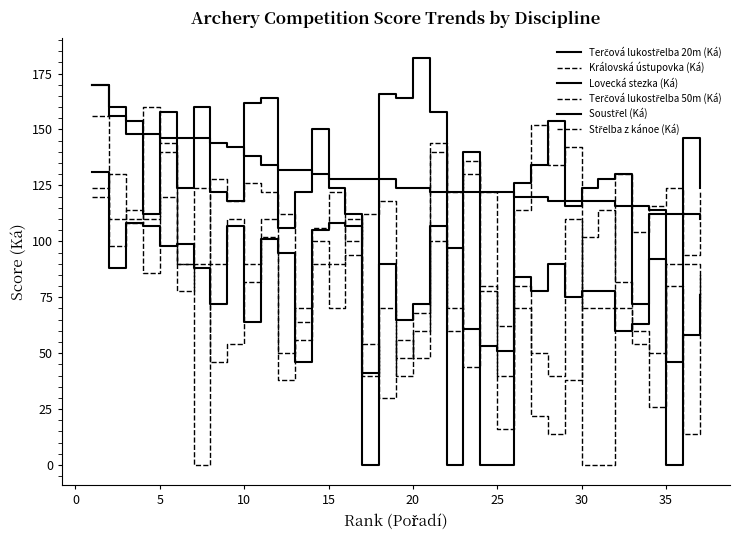

How many lines are shown in the chart?

6